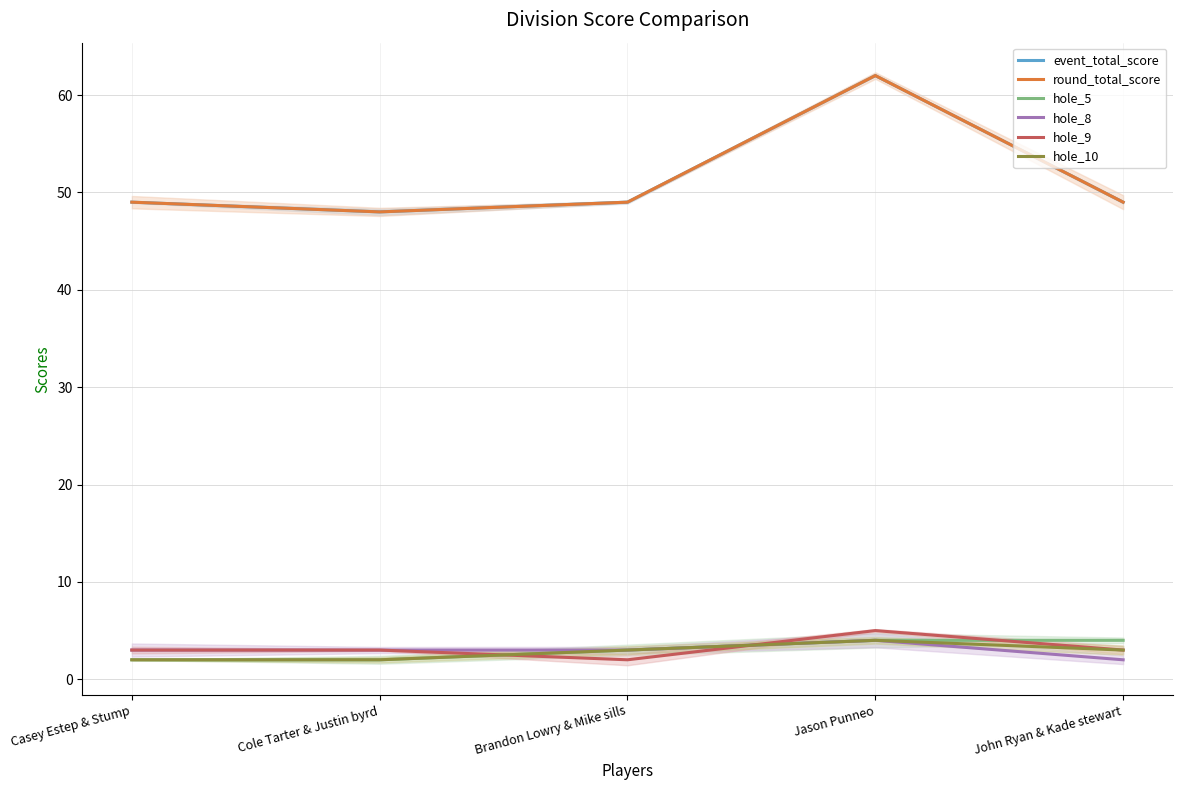

What is the label of the 4th point from the left?

Jason Punneo